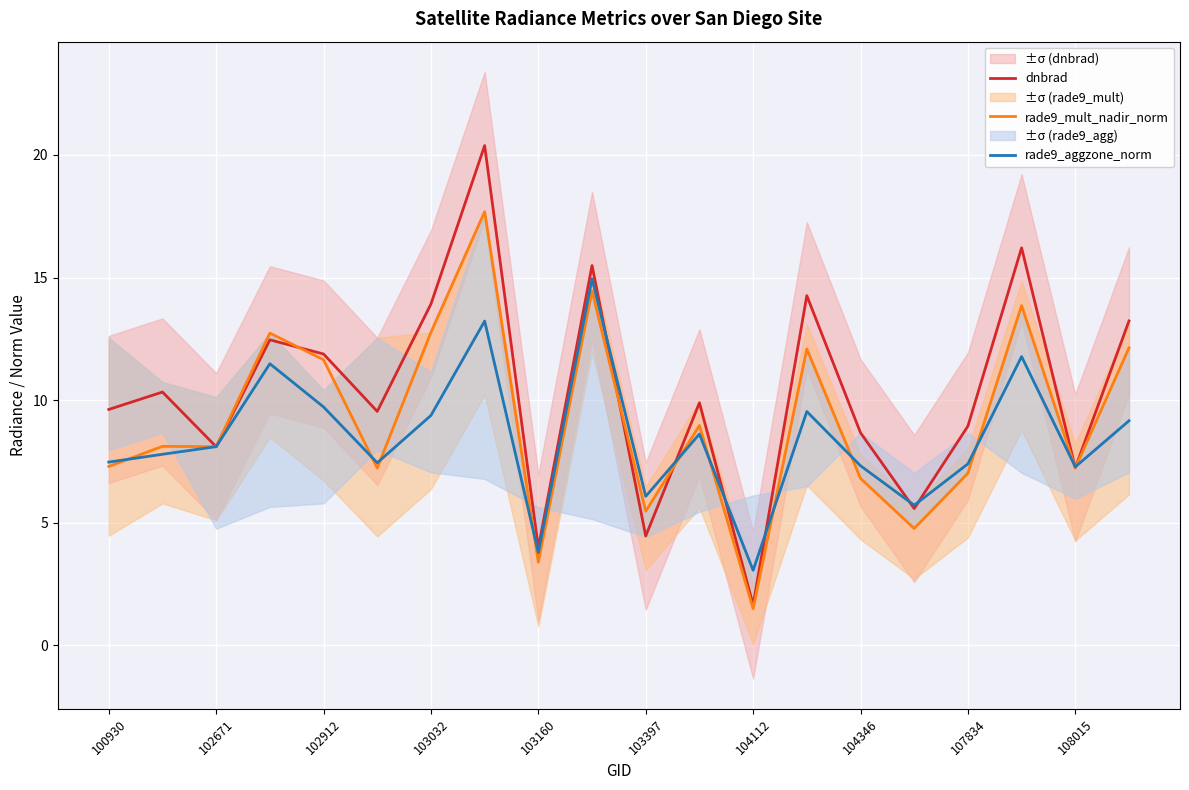

True or false: rade9_mult_nadir_norm and rade9_aggzone_norm cross at least once.

True